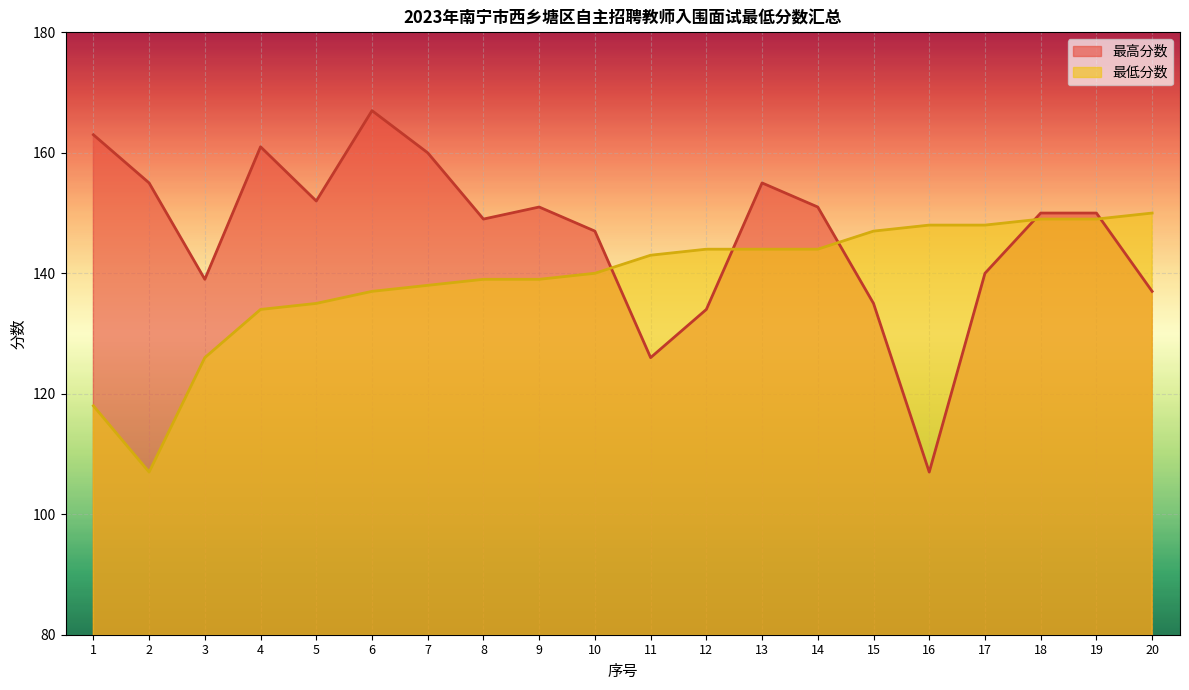

What is the spread (max minus min) of values at 18?

1